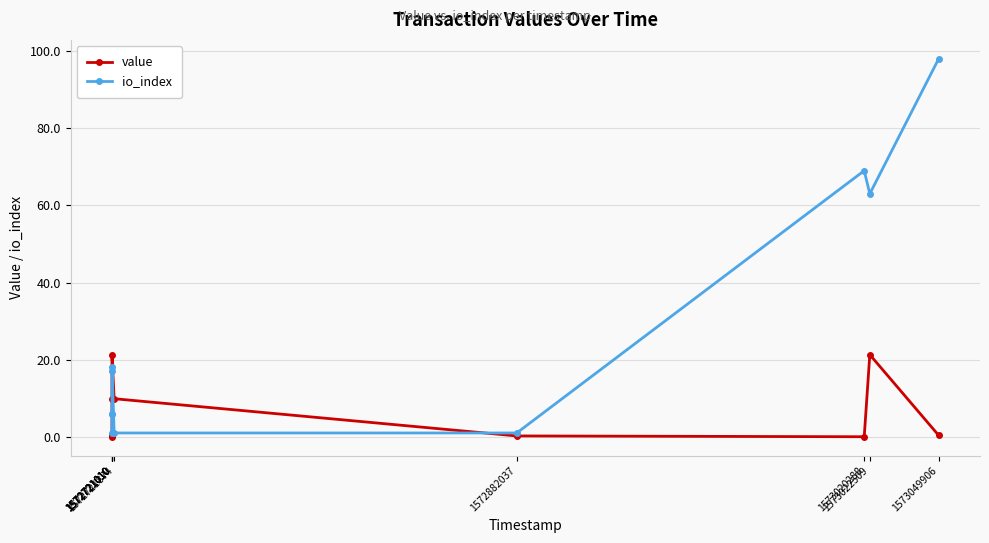

What is the sum of the value values at 1573049906 and 1572721010?

0.8